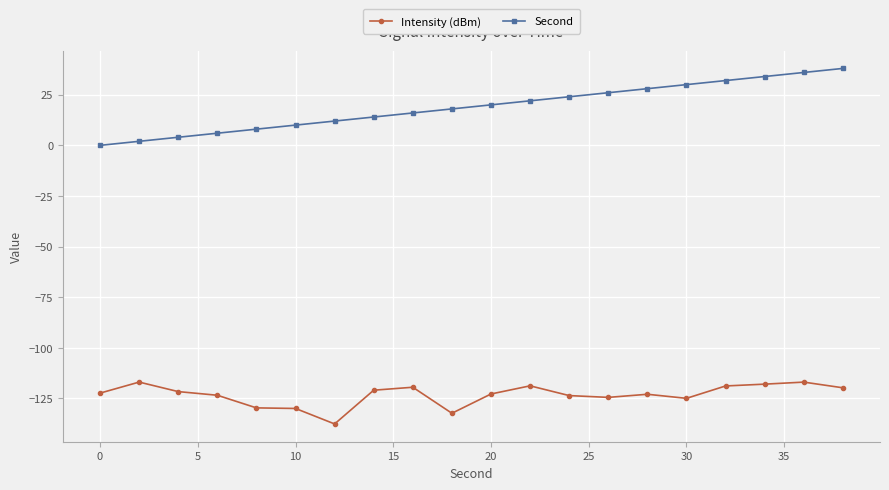

What is the value of the Second point at the 7th from the left?

12.0